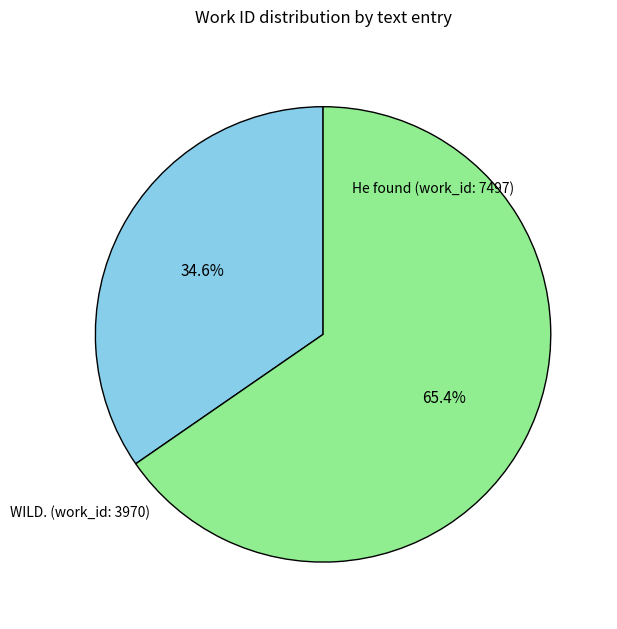

Which has a higher value, WILD. (work_id: 3970) or He found (work_id: 7497)?

He found (work_id: 7497)